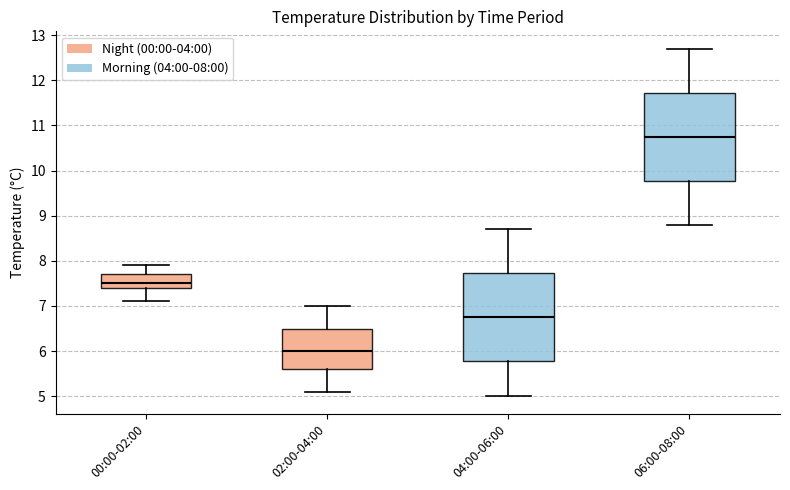

Reading left to right, transcribe this box plot: for each box, give where its median line is, the range the box spans, and where its two whiskers end, as read against the y-axis. The values are not printed on the chart, so give them approximately, as read against the axis.

00:00-02:00: median 7.5, box 7.4 to 7.7, whiskers 7.1 to 7.9
02:00-04:00: median 6.0, box 5.6 to 6.5, whiskers 5.1 to 7.0
04:00-06:00: median 6.8, box 5.8 to 7.7, whiskers 5.0 to 8.7
06:00-08:00: median 10.8, box 9.8 to 11.7, whiskers 8.8 to 12.7